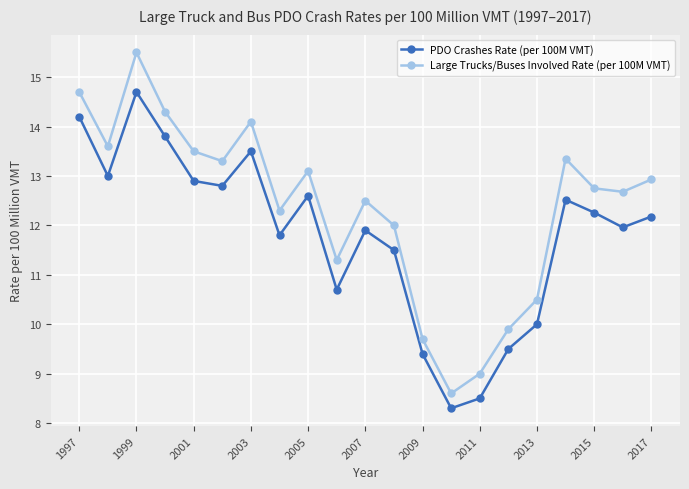

List the series in order of their overall mean, highest first.

Large Trucks/Buses Involved Rate (per 100M VMT), PDO Crashes Rate (per 100M VMT)